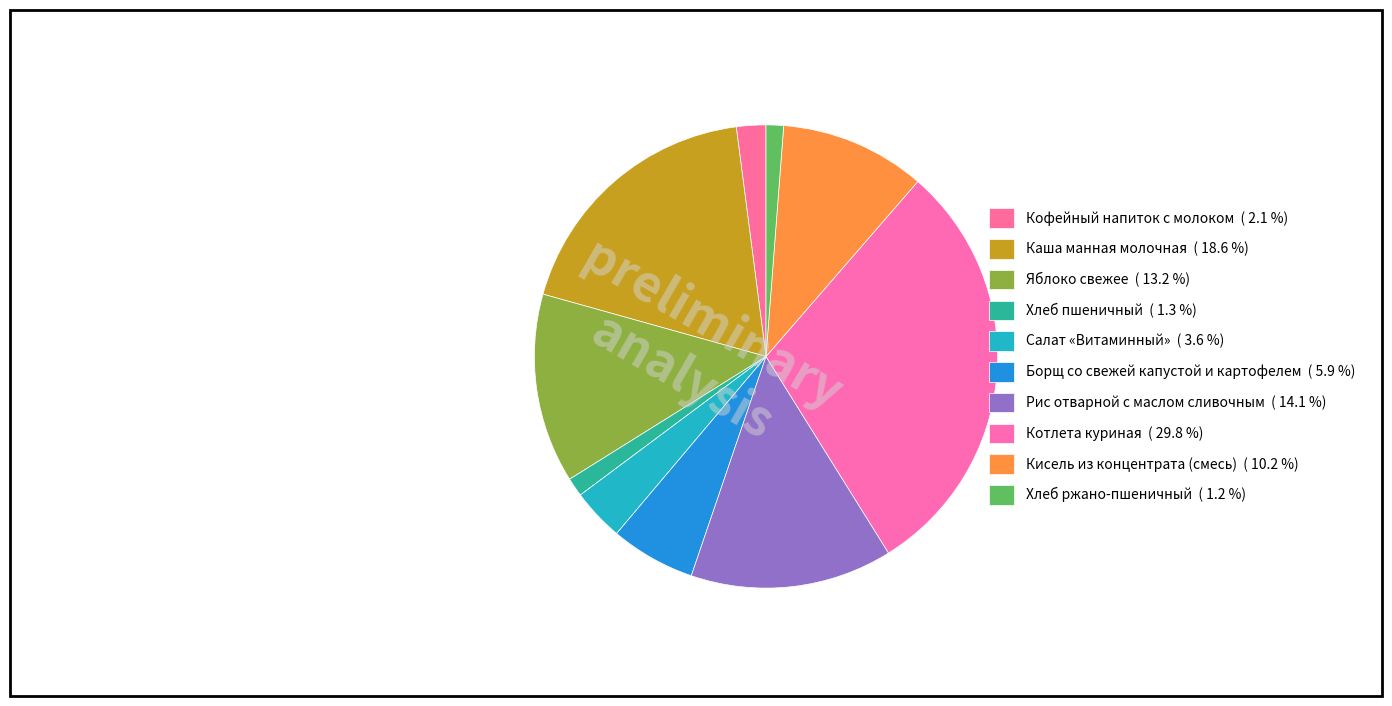

Between Борщ со свежей капустой и картофелем and Кисель из концентрата (смесь), which is larger?

Кисель из концентрата (смесь)